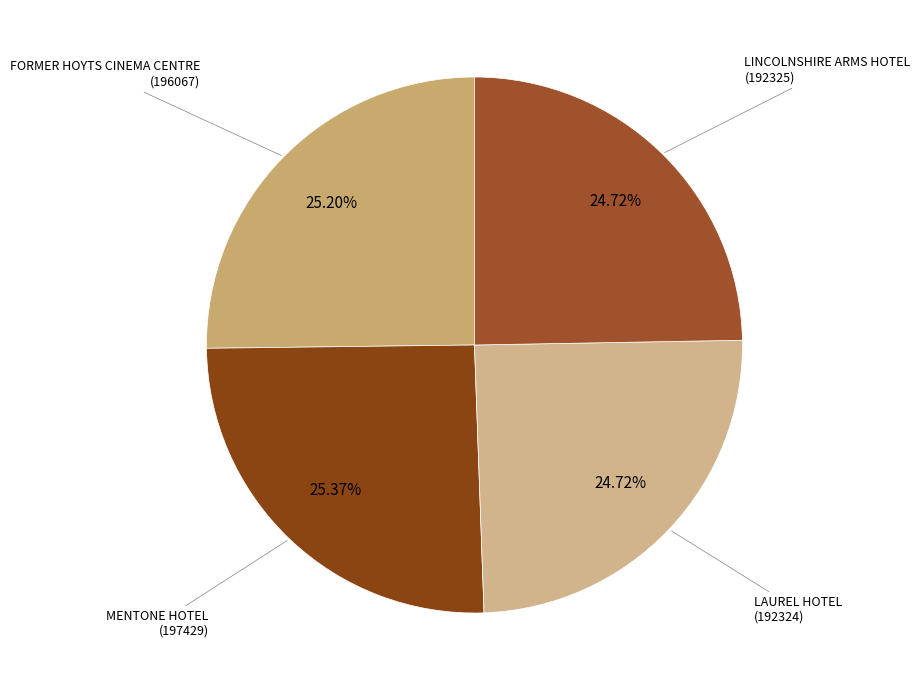

Does LINCOLNSHIRE ARMS HOTEL represent more than half of the total?

No